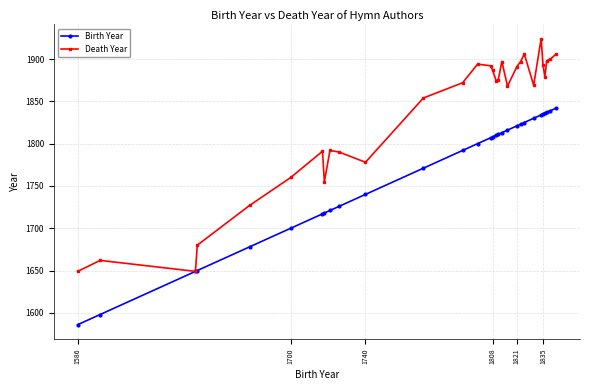

What is the value of the Death Year point at the 13th from the left?

1872